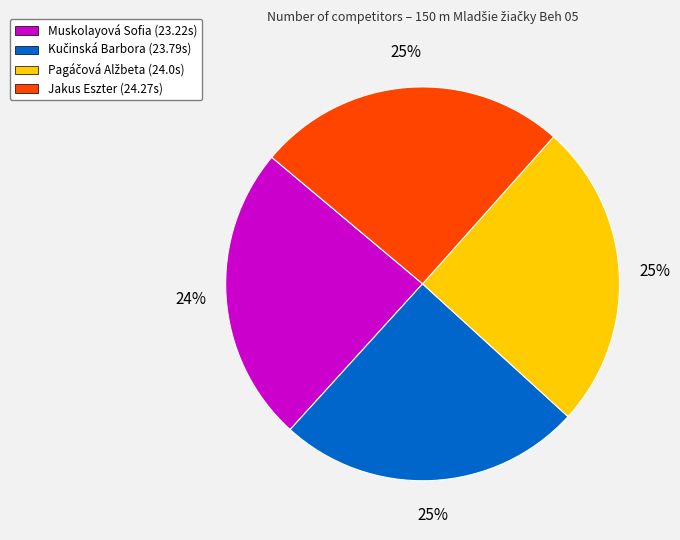

True or false: Jakus Eszter (24.27s) accounts for 25% of the total.

True